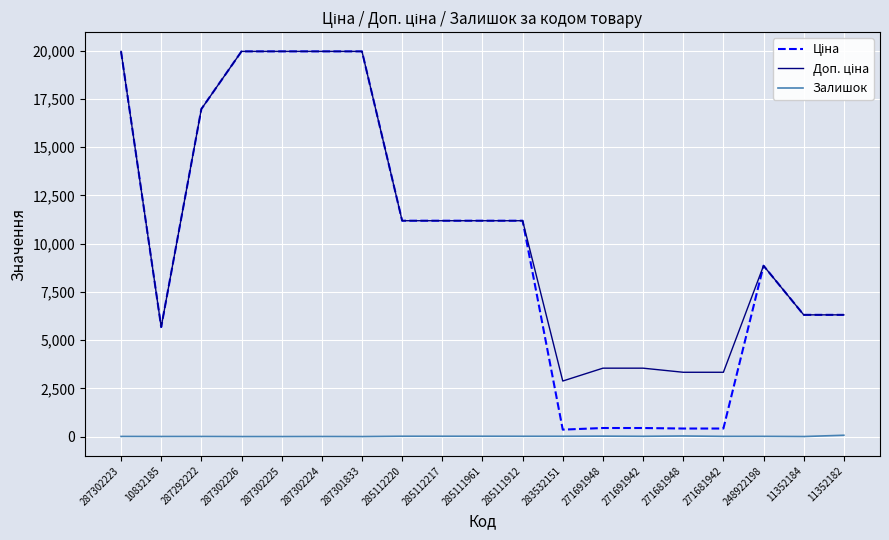

What is the greatest value displayed?

19964.2